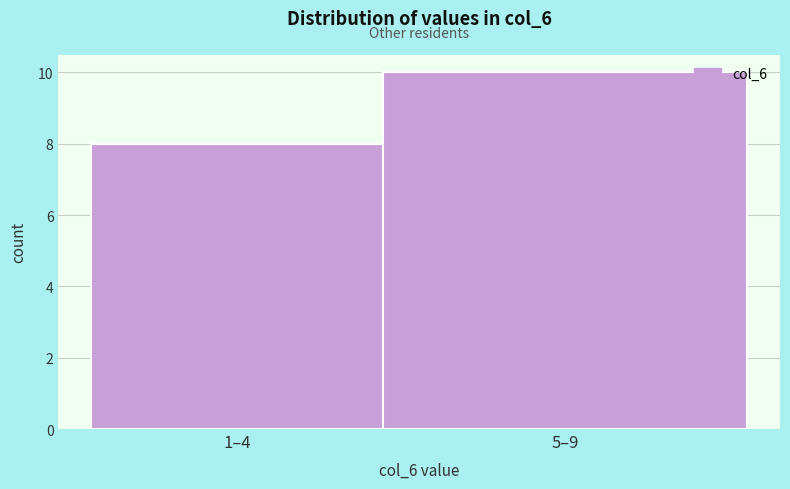

Reading left to right, what are all the values shown in this chart?

8	10